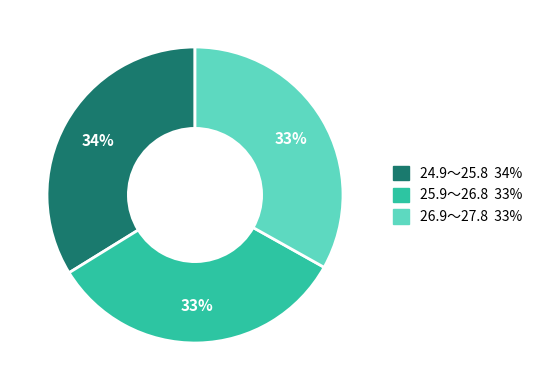

Which category has the biggest portion of the pie?

24.9～25.8